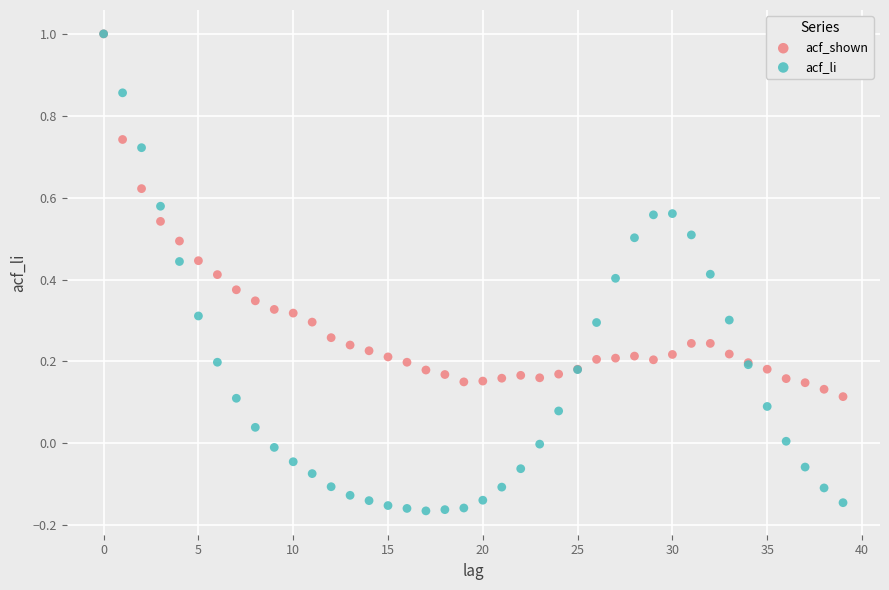

What are all the series names shown in the legend?

acf_shown, acf_li